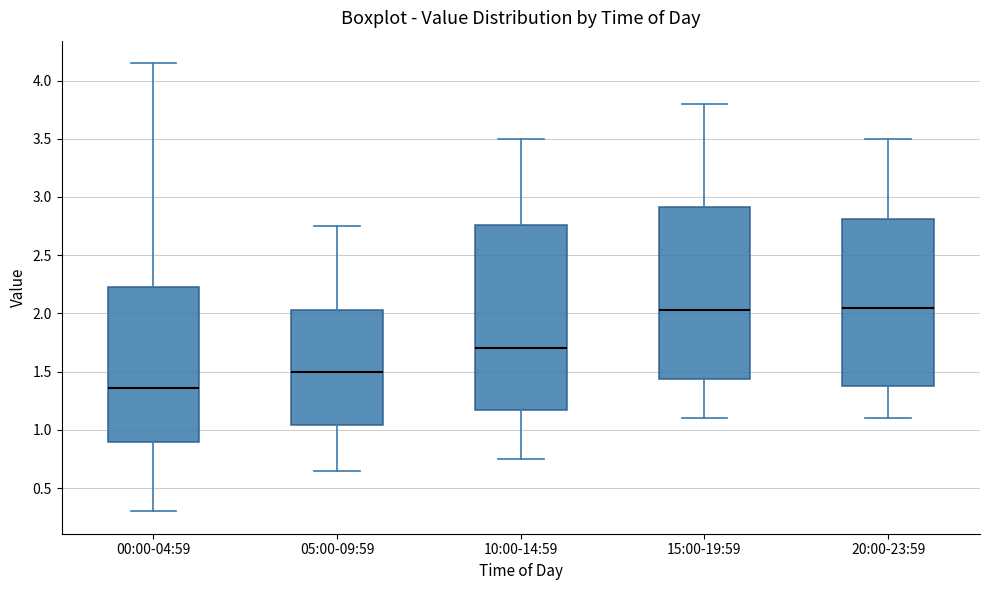

Comparing the boxes themselves (not the whiskers), which one is the tallest?

10:00-14:59